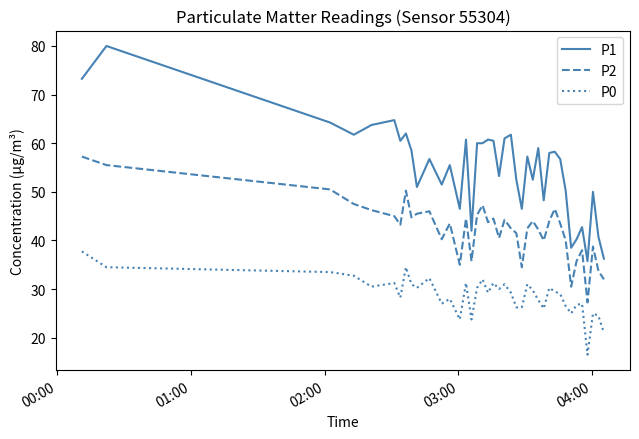

Rank the series by their average value, from highest to lowest.

P1, P2, P0